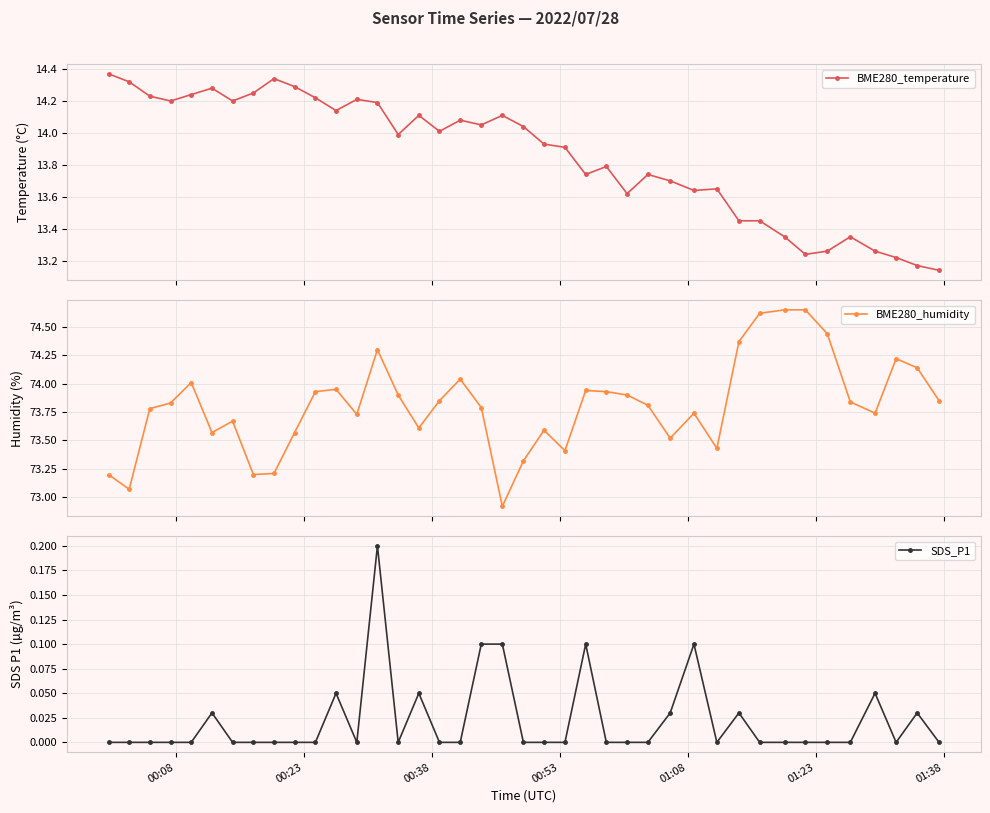

Is the value of BME280_temperature at 26 greater than the value of SDS_P1 at 16?

Yes